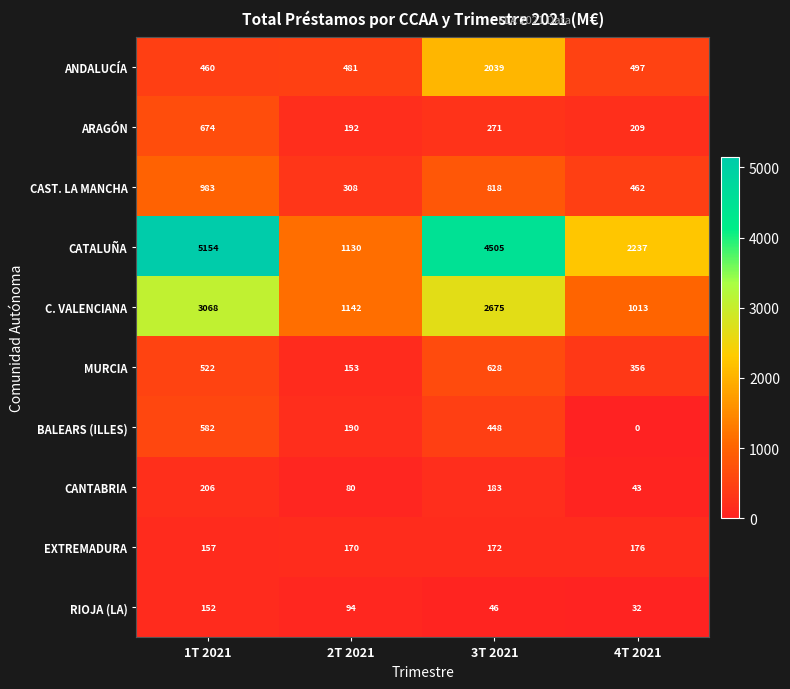

The C. VALENCIANA series shows 1142 at 2T 2021. True or false?

True